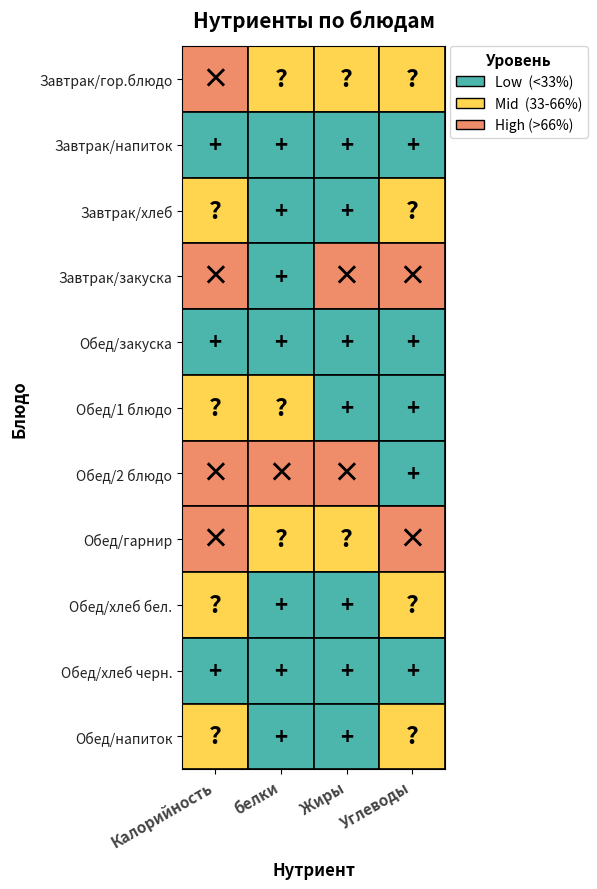

Rank the categories by Завтрак/гор.блюдо value from lowest to highest.

2, 1, 3, 0